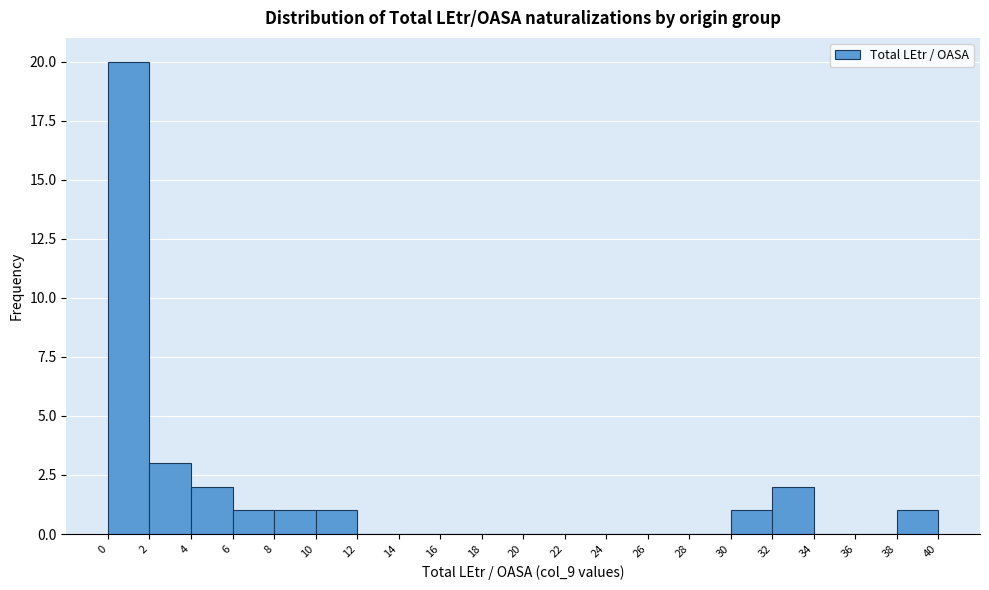

Reading left to right, transcribe this chart: for each bar, give the range it covers on the x-axis and its height. The values are not printed on the chart, so give them approximately, as read against the axis.

0 to 2: 20
2 to 4: 3
4 to 6: 2
6 to 8: 1
8 to 10: 1
10 to 12: 1
12 to 14: 0
14 to 16: 0
16 to 18: 0
18 to 20: 0
20 to 22: 0
22 to 24: 0
24 to 26: 0
26 to 28: 0
28 to 30: 0
30 to 32: 1
32 to 34: 2
34 to 36: 0
36 to 38: 0
38 to 40: 1